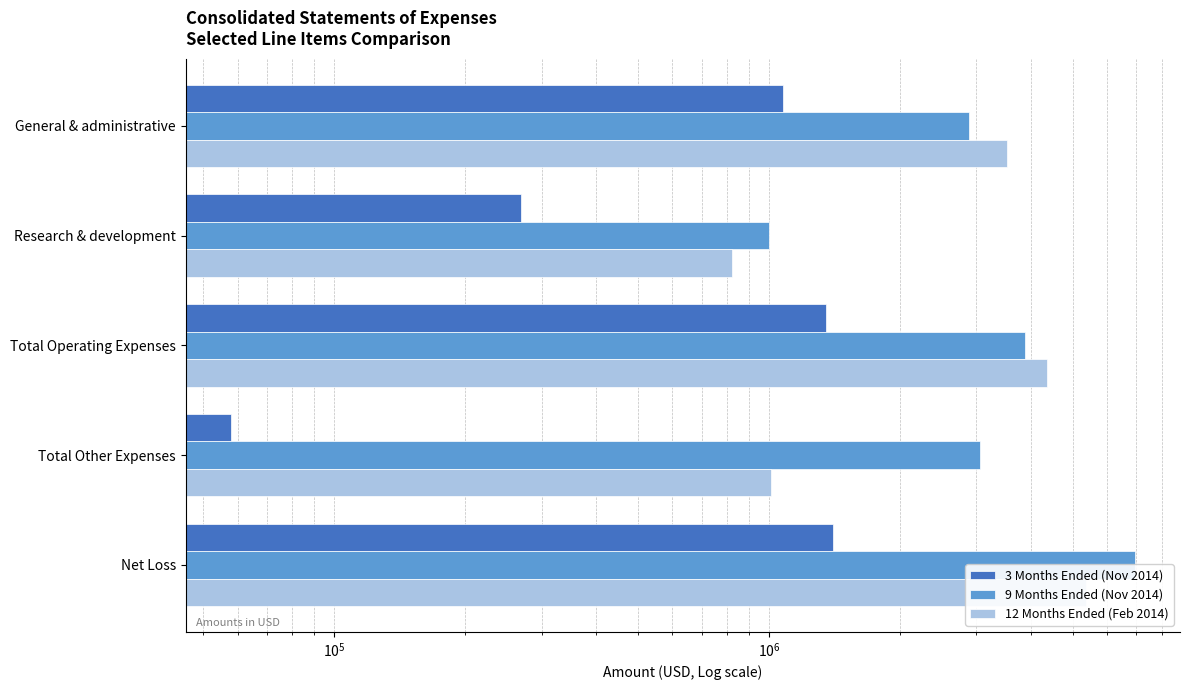

What are all the series names shown in the legend?

3 Months Ended (Nov 2014), 9 Months Ended (Nov 2014), 12 Months Ended (Feb 2014)